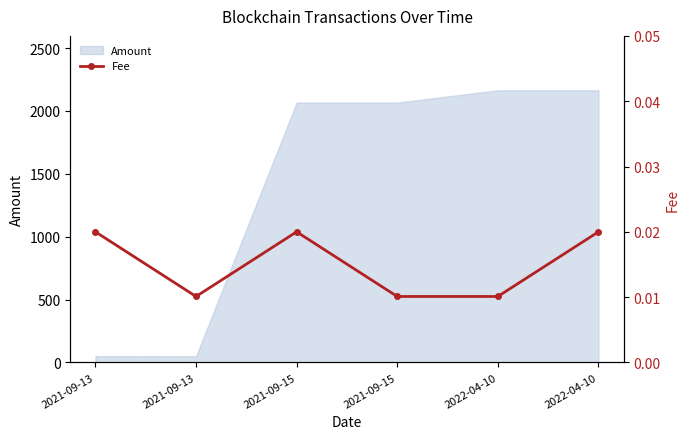

Between 2021-09-15 and 2021-09-15, which is larger?

2021-09-15